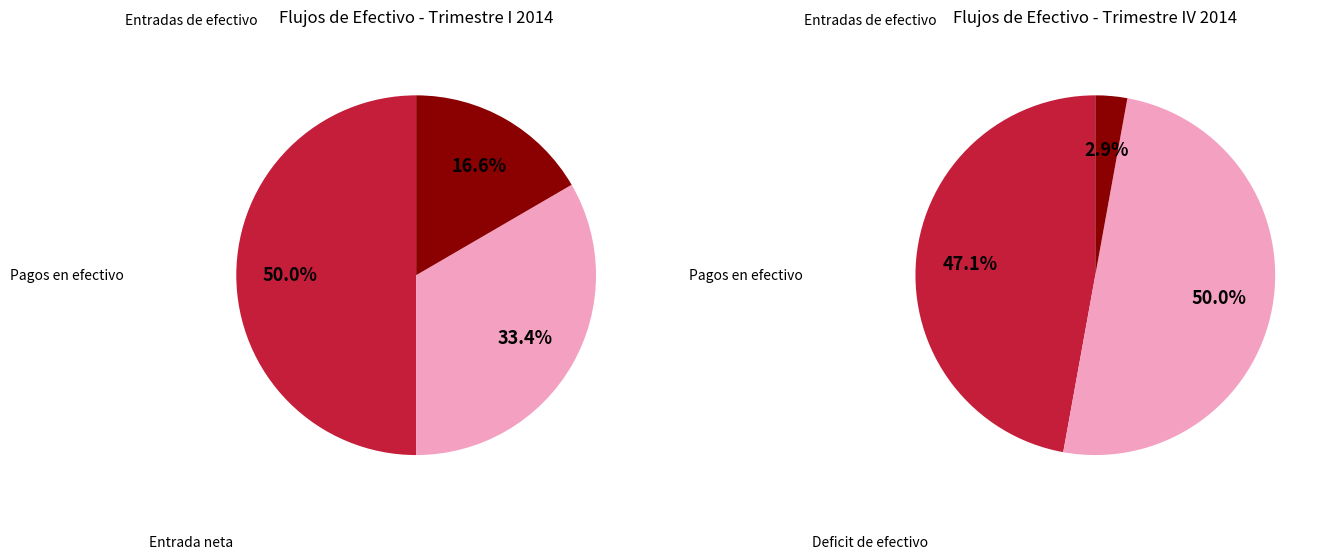

Between Entradas de efectivo and Entrada neta de efectivo por actividades, which is larger?

Entradas de efectivo